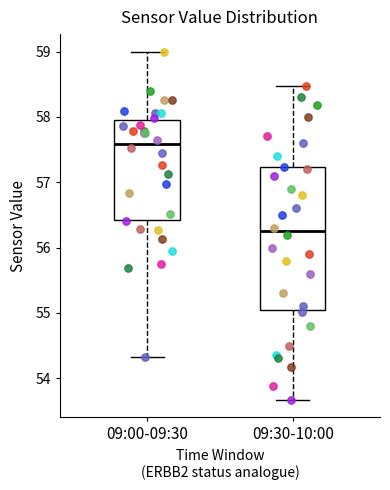

Reading left to right, transcribe this box plot: for each box, give where its median line is, the range the box spans, and where its two whiskers end, as read against the y-axis. The values are not printed on the chart, so give them approximately, as read against the axis.

09:00-09:30: median 57.6, box 56.4 to 58.0, whiskers 54.3 to 59.0
09:30-10:00: median 56.3, box 55.0 to 57.2, whiskers 53.7 to 58.5